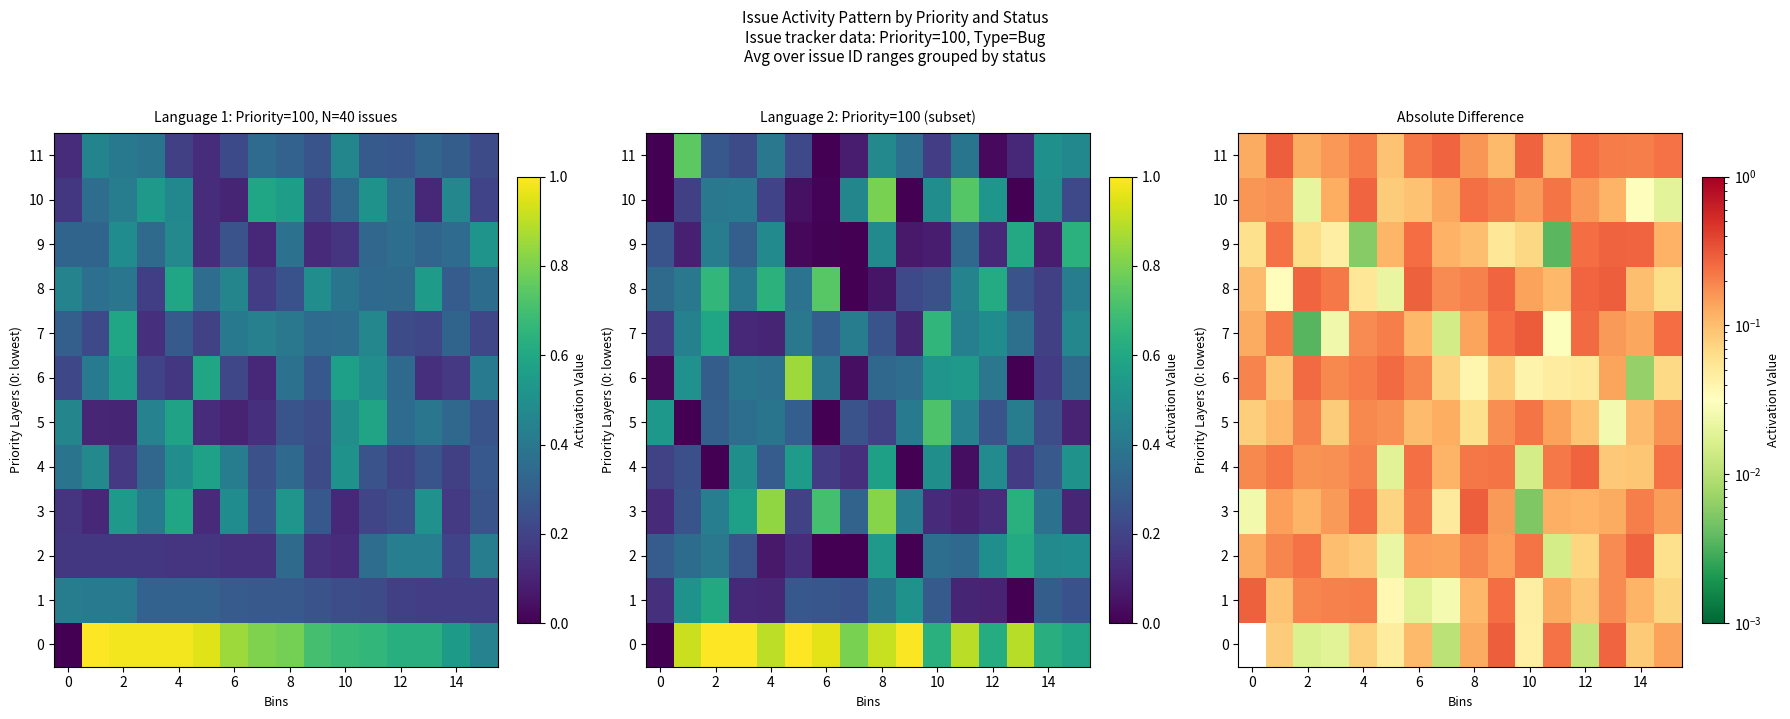

The row_1 series shows 0.0 at 10. True or false?

True